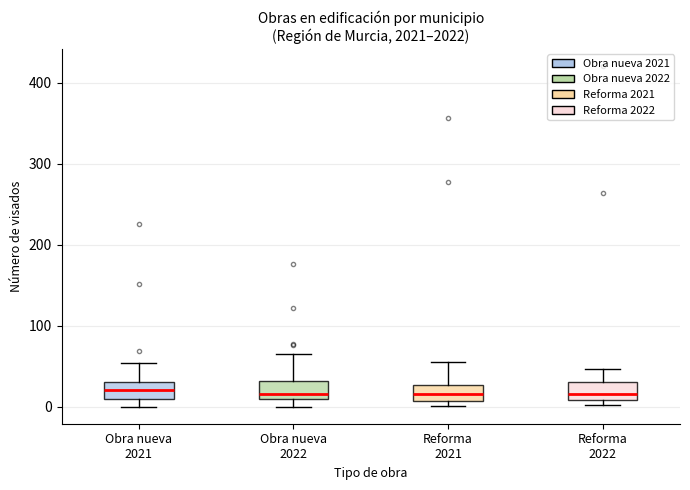

Reading left to right, transcribe this box plot: for each box, give where its median line is, the range the box spans, and where its two whiskers end, as read against the y-axis. The values are not printed on the chart, so give them approximately, as read against the axis.

Obra nueva 2021: median 20, box 10 to 30, whiskers 0 to 50
Obra nueva 2022: median 20, box 10 to 30, whiskers 0 to 70
Reforma 2021: median 20, box 10 to 30, whiskers 0 to 60
Reforma 2022: median 20, box 10 to 30, whiskers 0 to 50